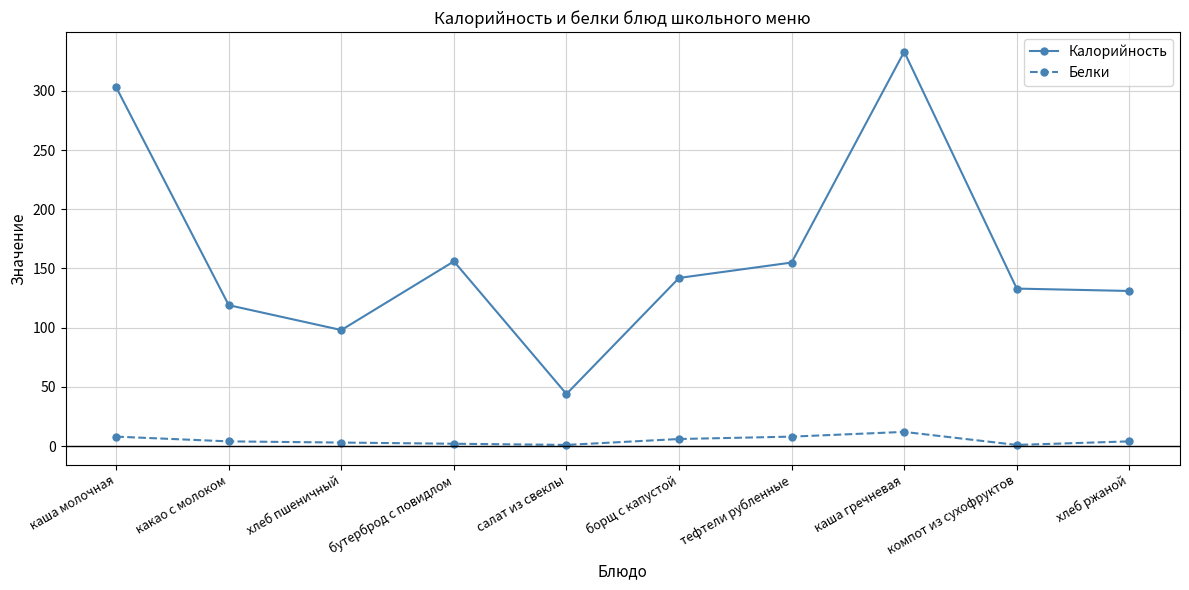

What is the sum of all Белки values?

49